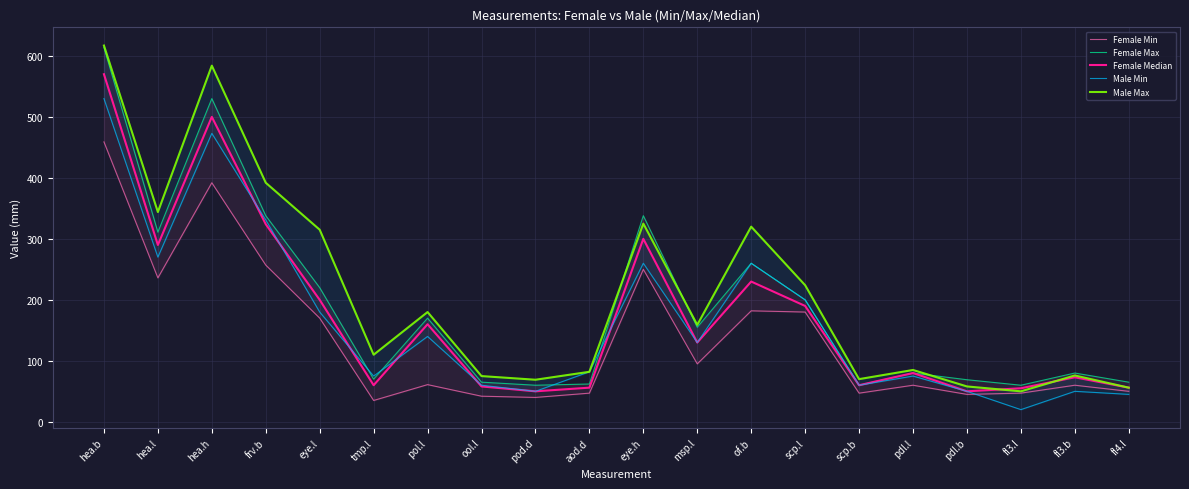

What is the average value of the Male Min series?

167